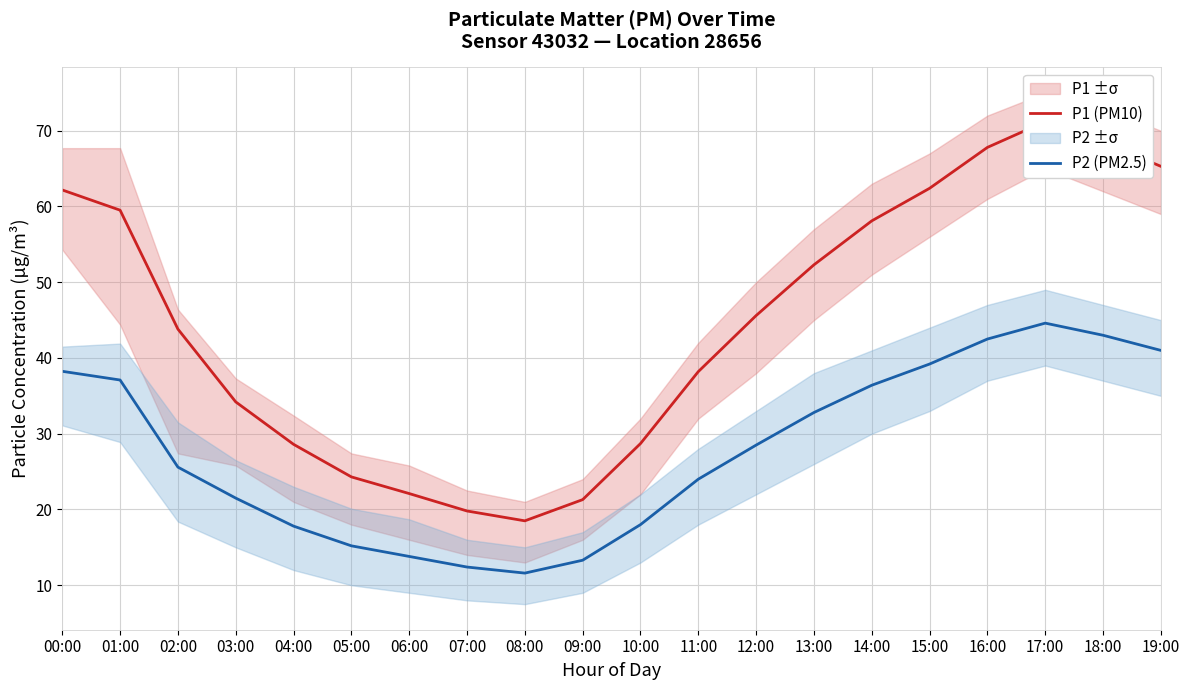

How many interior local valleys does the P2 (PM2.5) series have?

1